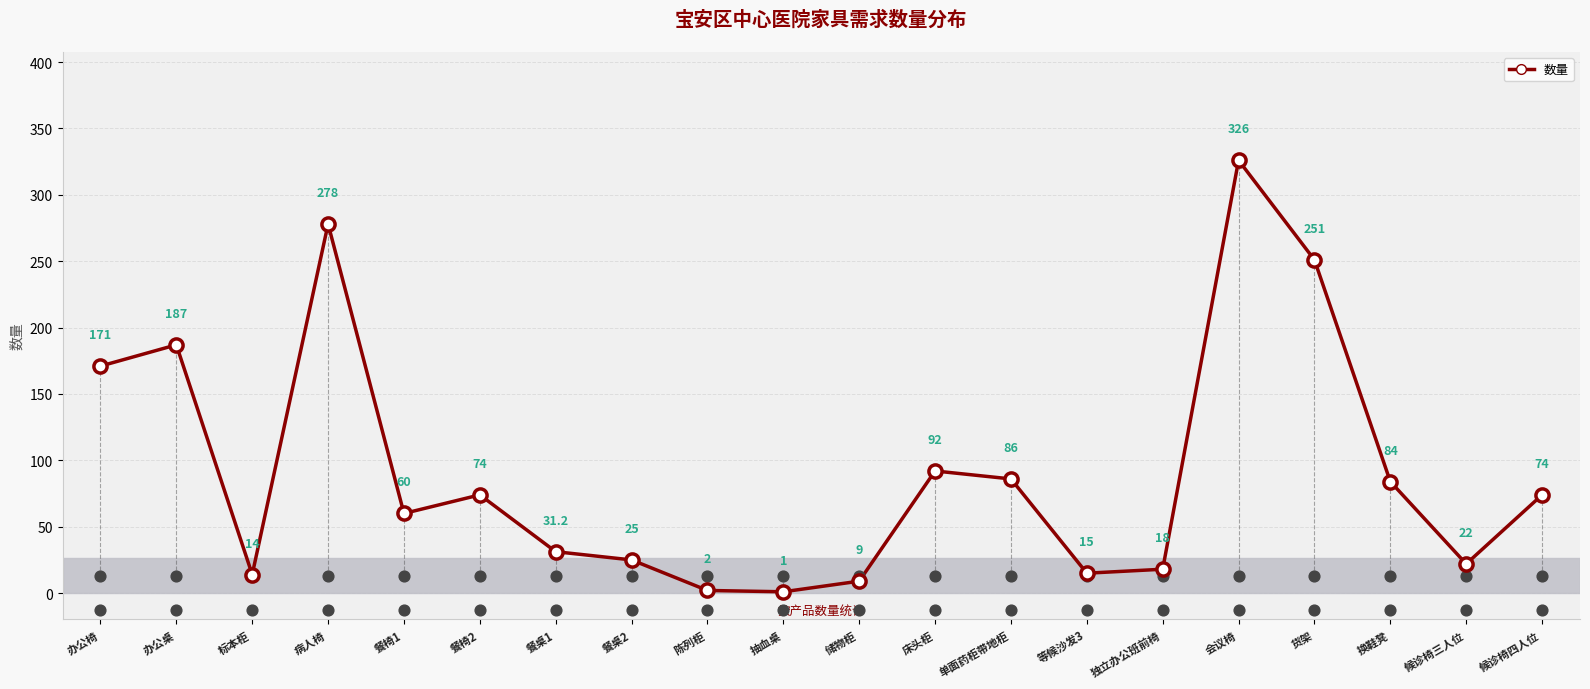

What is the ratio of the value at 餐桌1 to the value at 候诊椅三人位?

1.4